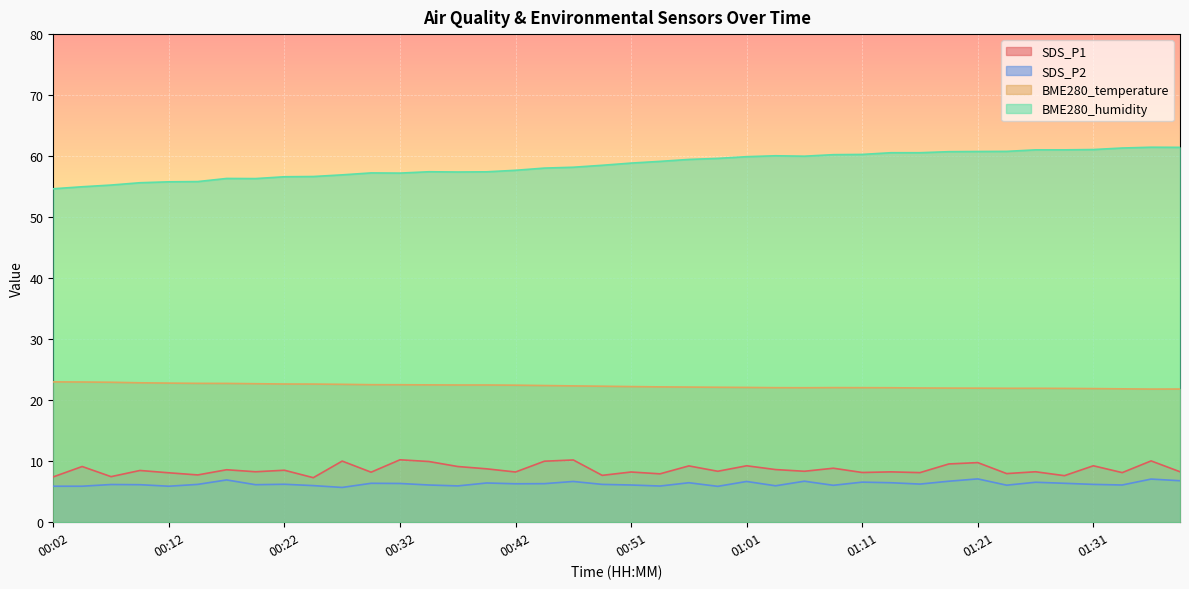

What is the value of the BME280_temperature point at the 31st from the left?

22.0